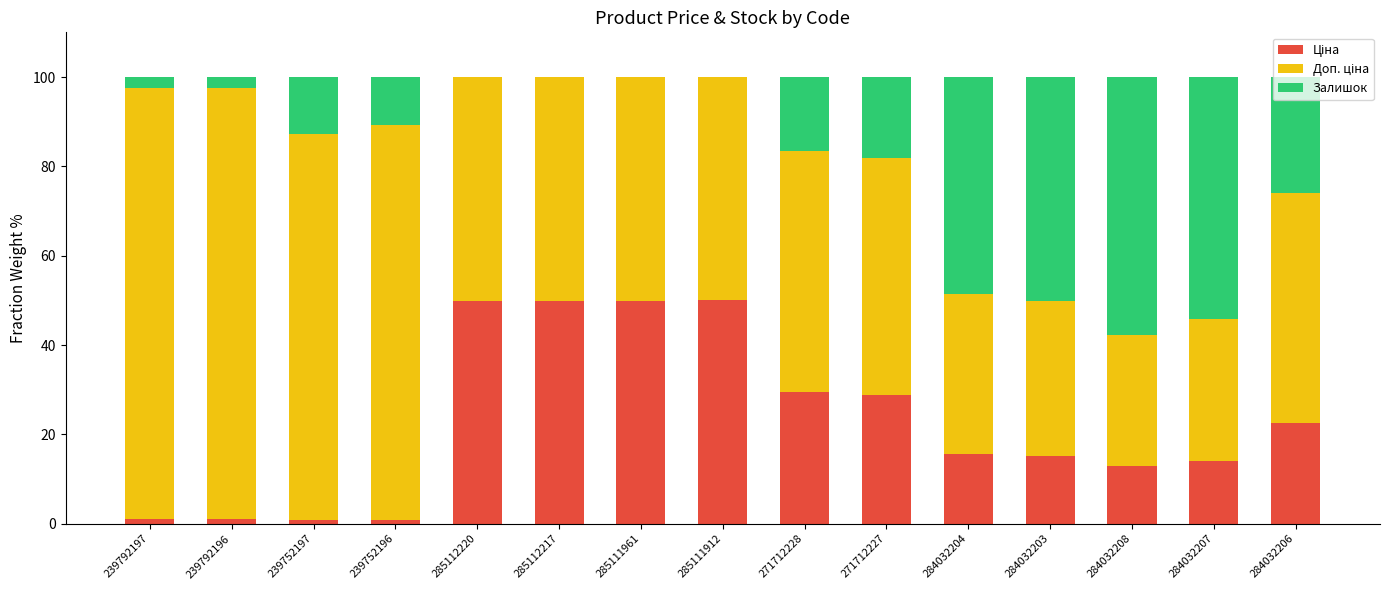

What is the total value across all series at 284032207?

100.0